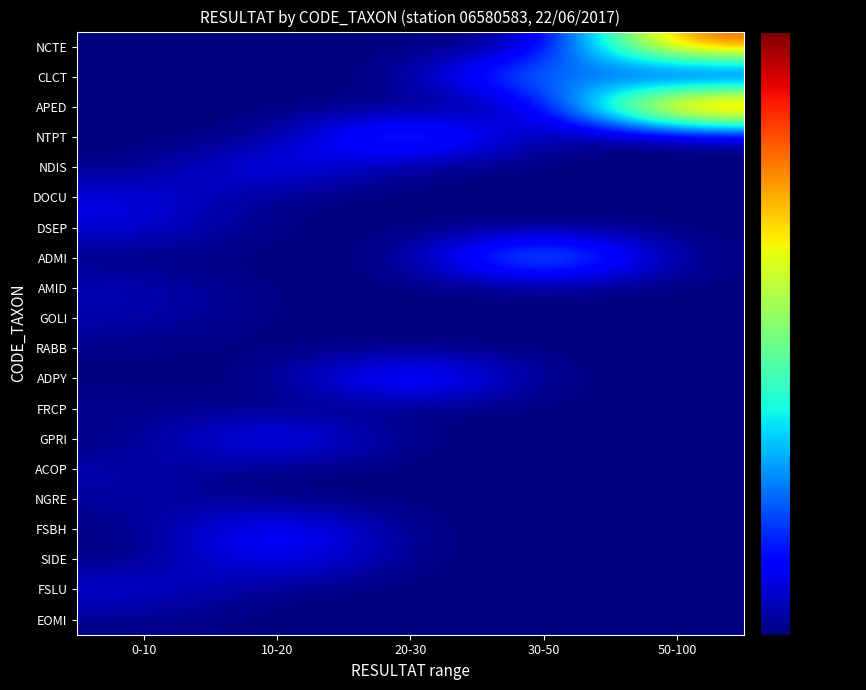

List the series in order of their peak value, lowest first.

RABB, EOMI, FRCP, NGRE, GOLI, ACOP, AMID, DSEP, FSLU, DOCU, NDIS, SIDE, GPRI, FSBH, ADPY, NTPT, CLCT, ADMI, NCTE, APED